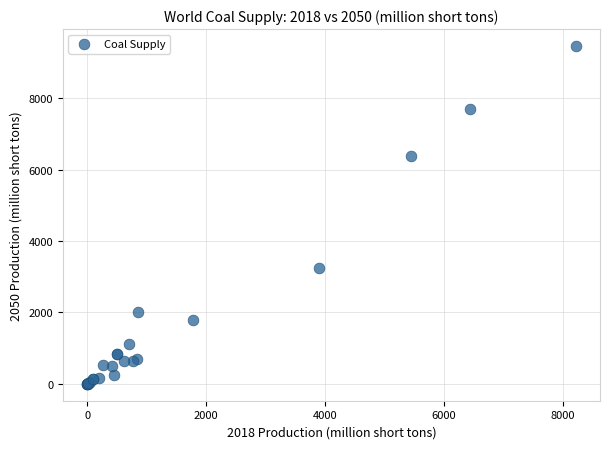

What Y value in the scatter plot is closest to 4734?

3243.5